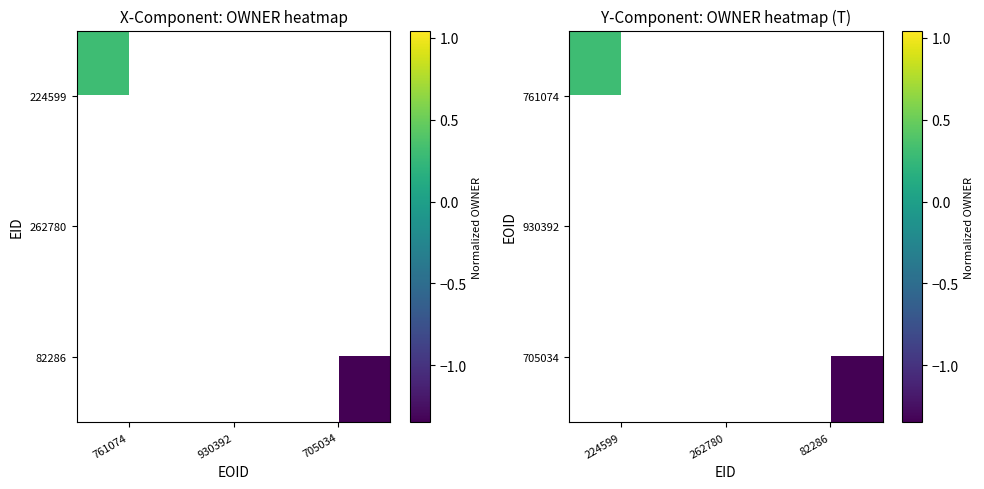

At 82286, list the series in order from smallest to largest.

761074, 930392, 705034